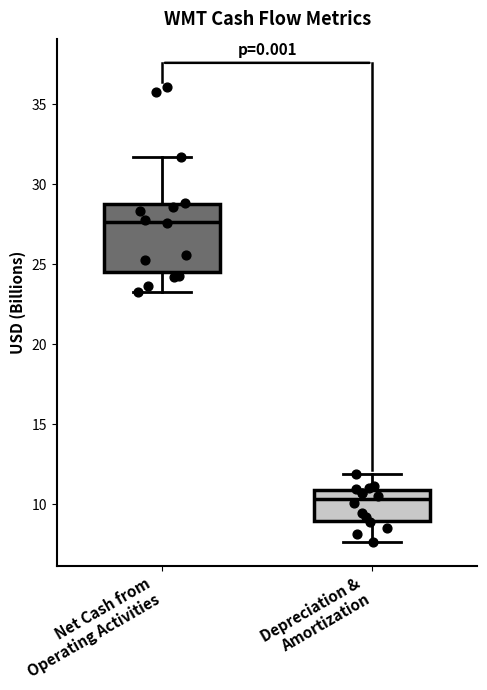

Reading left to right, read every box against the y-axis: the position of its median line, the range the box covers, and the ends of its whiskers. The values are not printed on the chart, so give them approximately, as read against the axis.

Net Cash from Operating Activities: median 27.5, box 24.5 to 29.0, whiskers 23.5 to 31.5
Depreciation & Amortization: median 10.5, box 9.0 to 11.0, whiskers 7.5 to 12.0